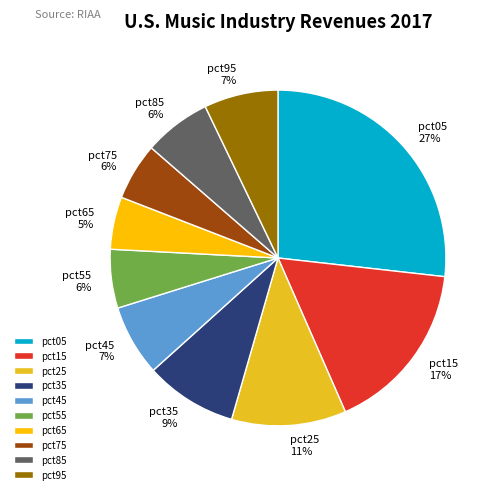

Which has a higher value, pct35 or pct75?

pct35